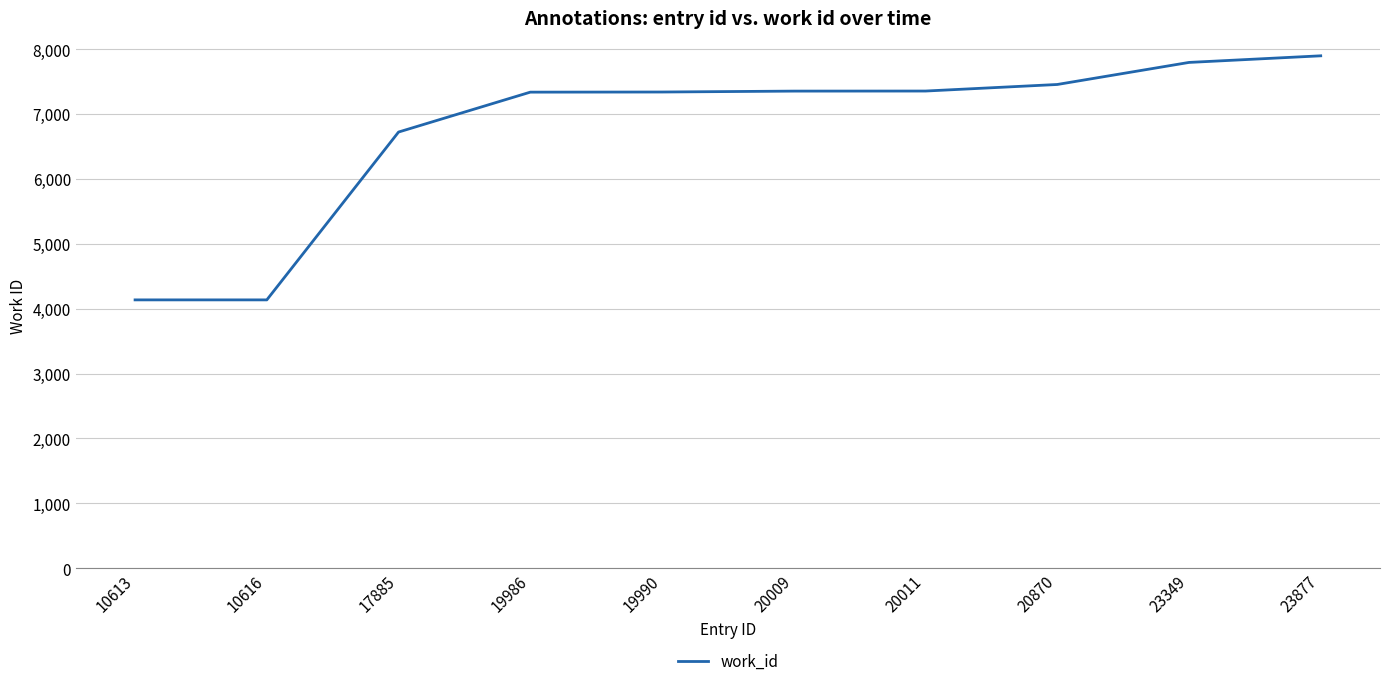

What is the minimum value shown in the chart?

4136